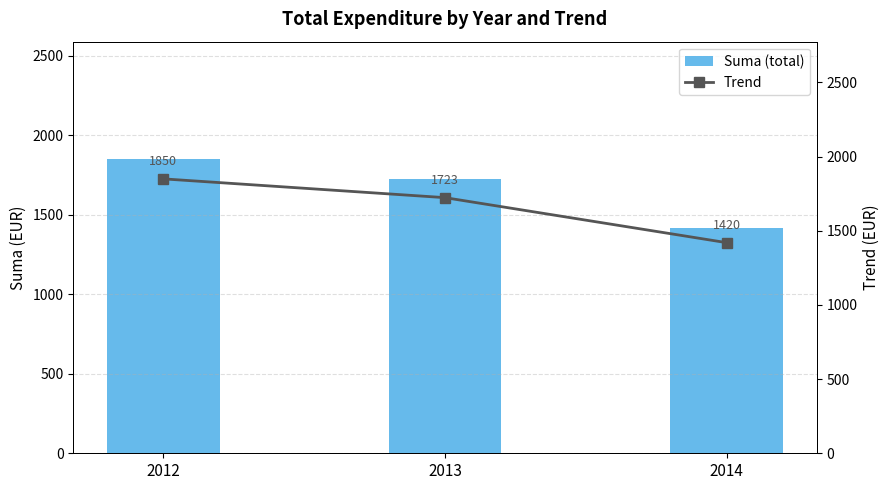

What is the maximum value shown in the chart?

1850.0